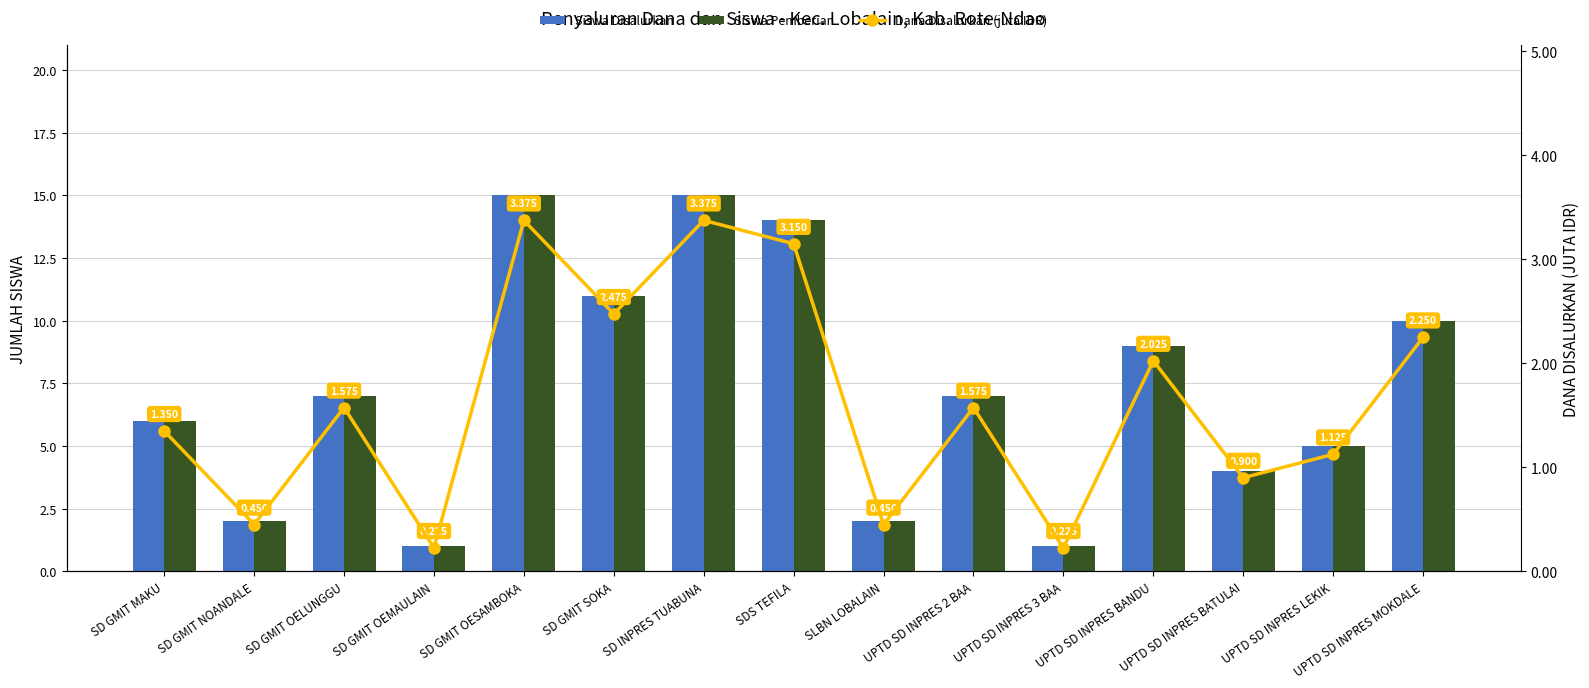

What is the difference between the maximum and minimum values in the Siswa Pemberian series?

14.0